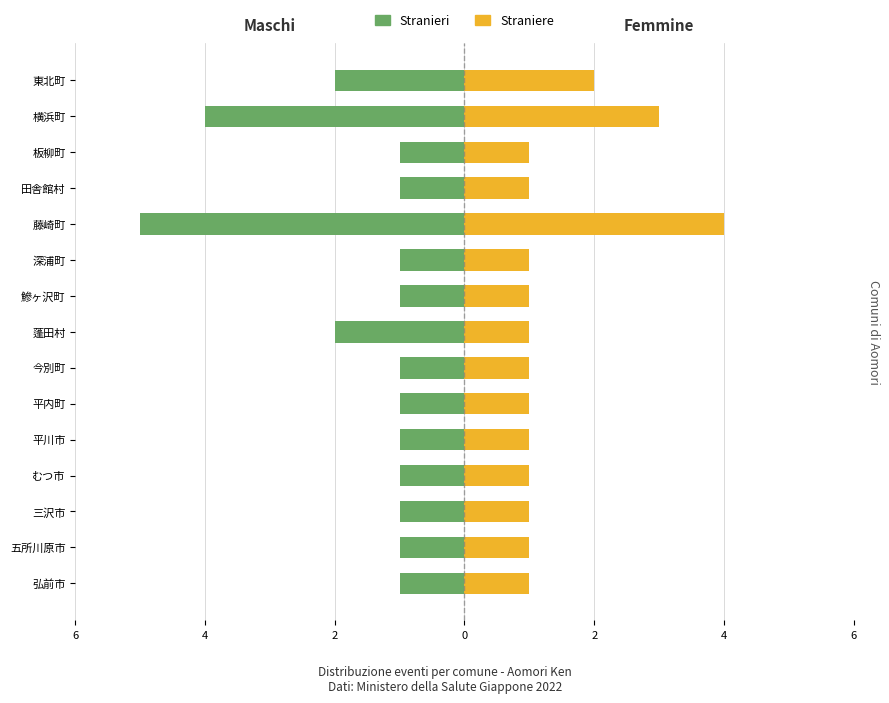

Which series has the largest range (max minus min)?

Stranieri